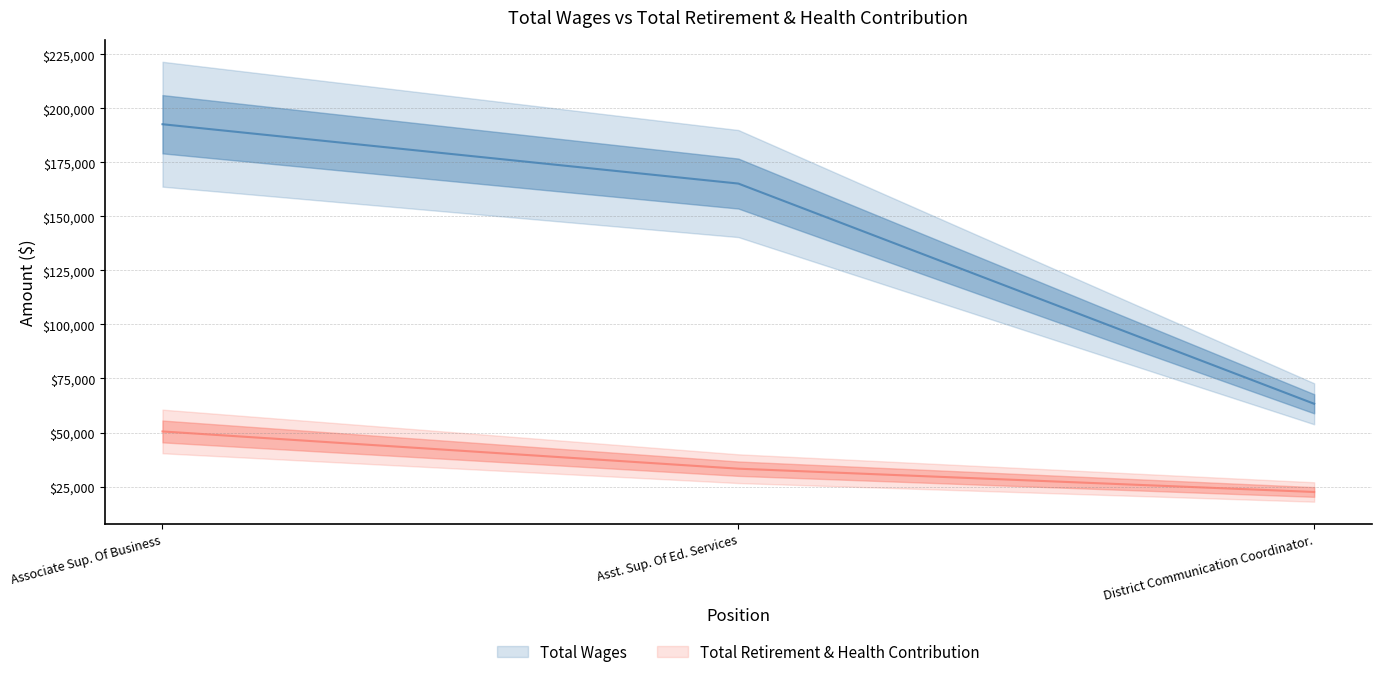

Which category has the lowest value in the Total Wages series?

District Communication Coordinator.